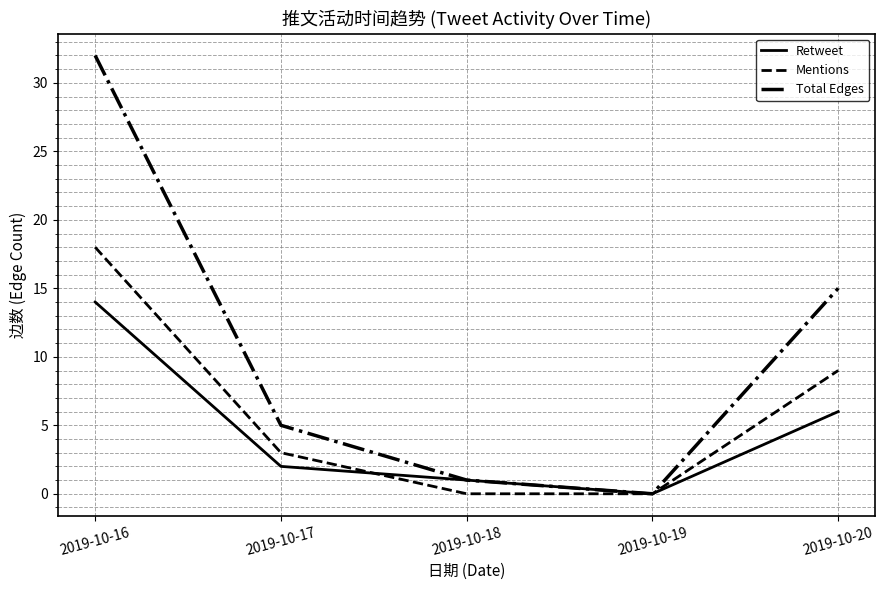

Which series has the largest range (max minus min)?

Total Edges